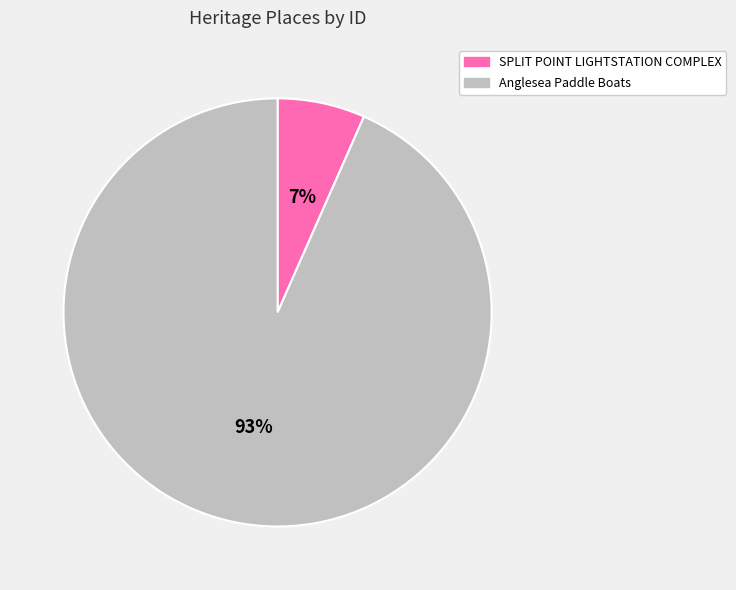

Do SPLIT POINT LIGHTSTATION COMPLEX and Anglesea Paddle Boats together represent more than half of the pie?

Yes